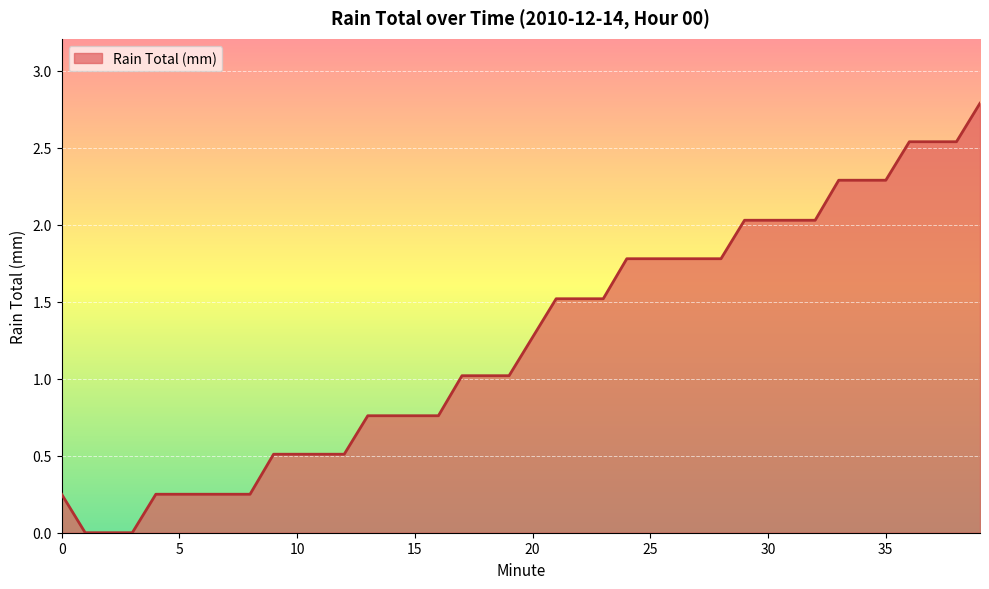

What is the sum of all values?

49.8